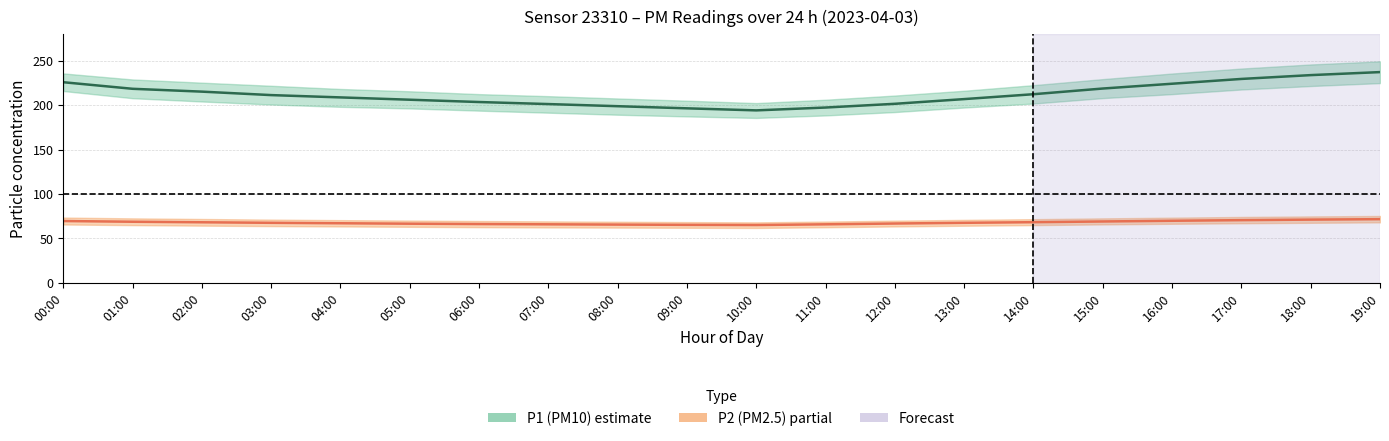

At which category does P2 (PM2.5) mean reach its first local valley?

10:00